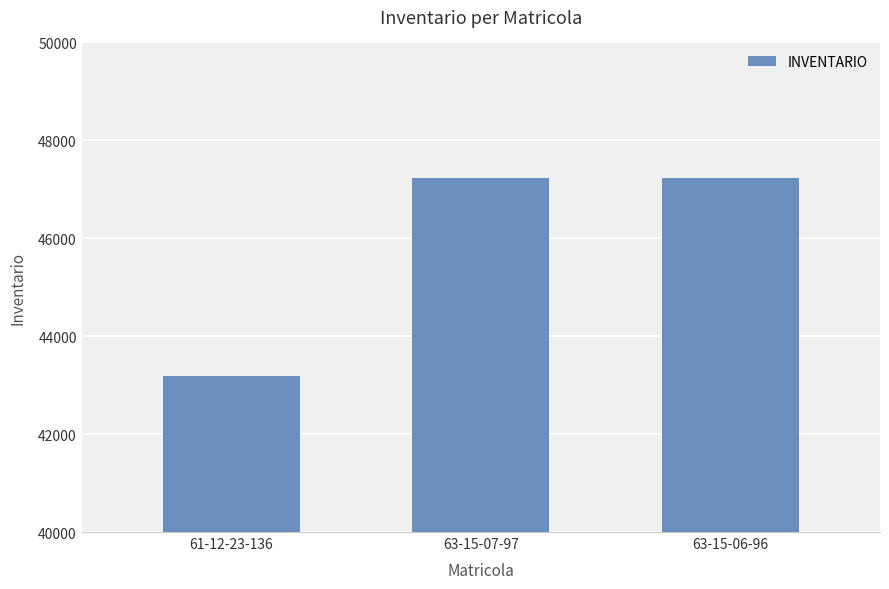

Approximately how many times larger is the value at 61-12-23-136 compared to 63-15-06-96?

0.9